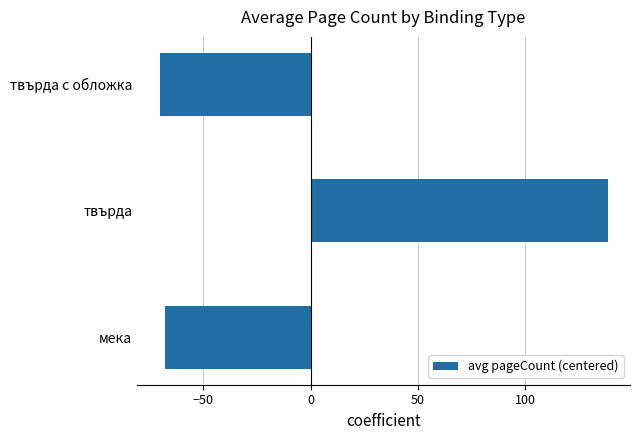

How many values are below zero?

2